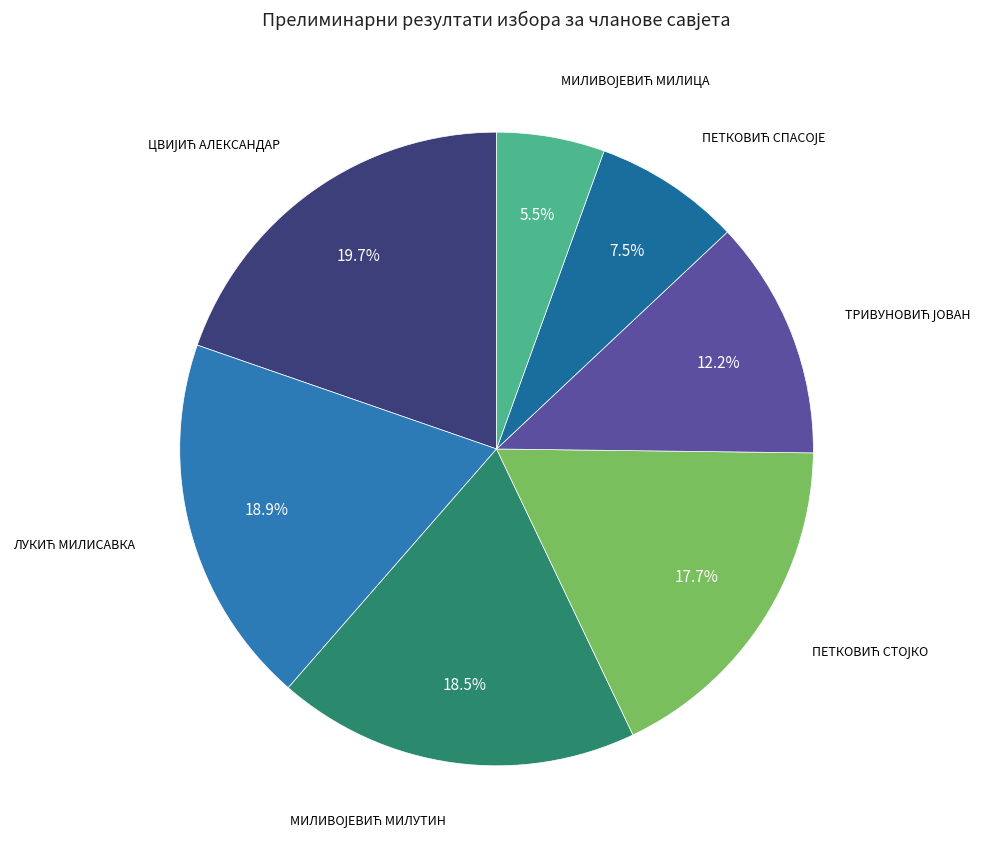

How many segments does this pie chart have?

7